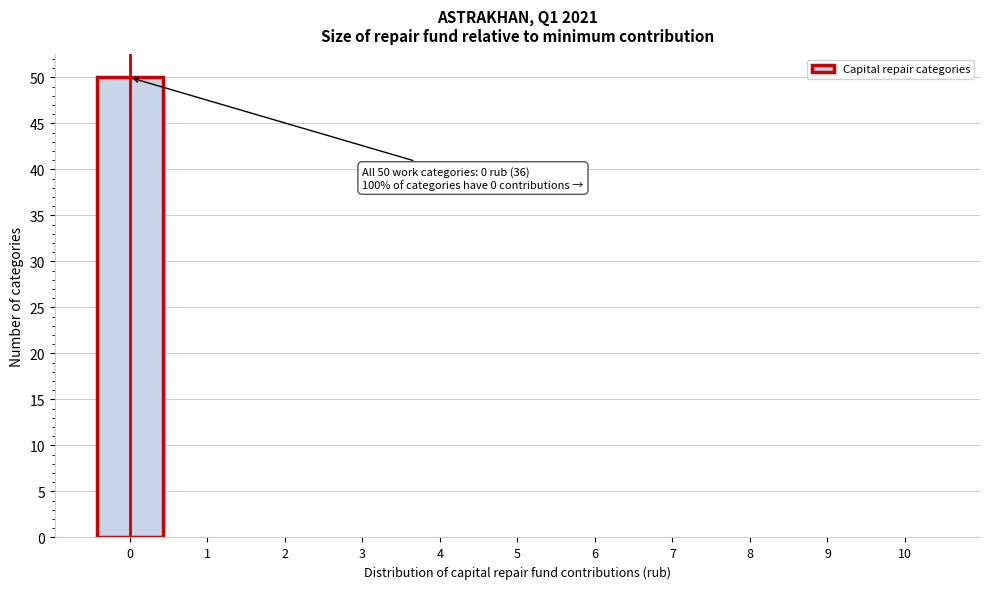

Over which range of the x-axis is the bar tallest?

-0.5 to 0.5